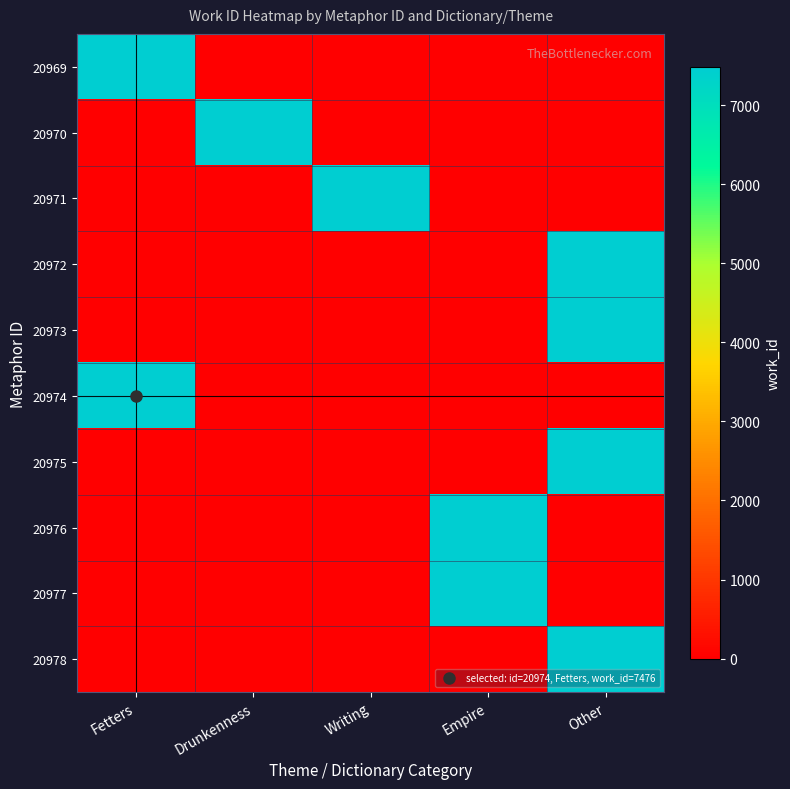

Between Writing and Empire, which series saw the biggest shift?

20971